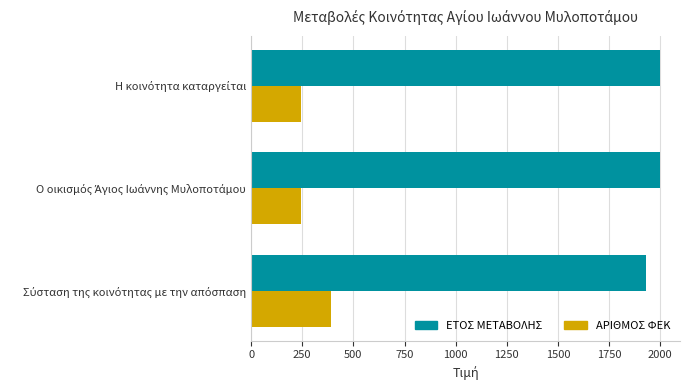

Which series has the largest total across all categories?

ΕΤΟΣ ΜΕΤΑΒΟΛΗΣ